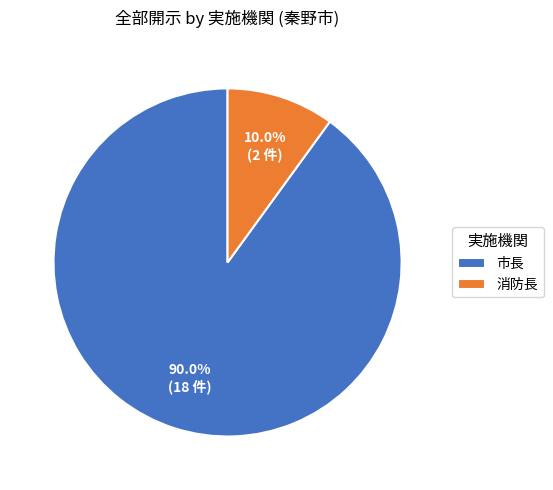

Which category accounts for the majority?

市長